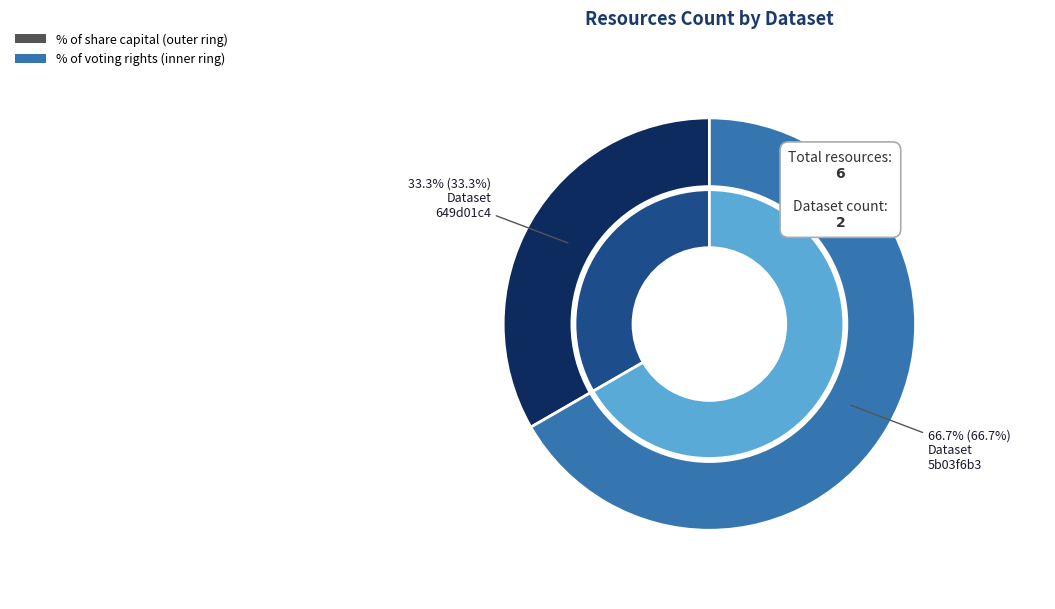

Which slice is the smallest?

649d01c4078190ea91217704